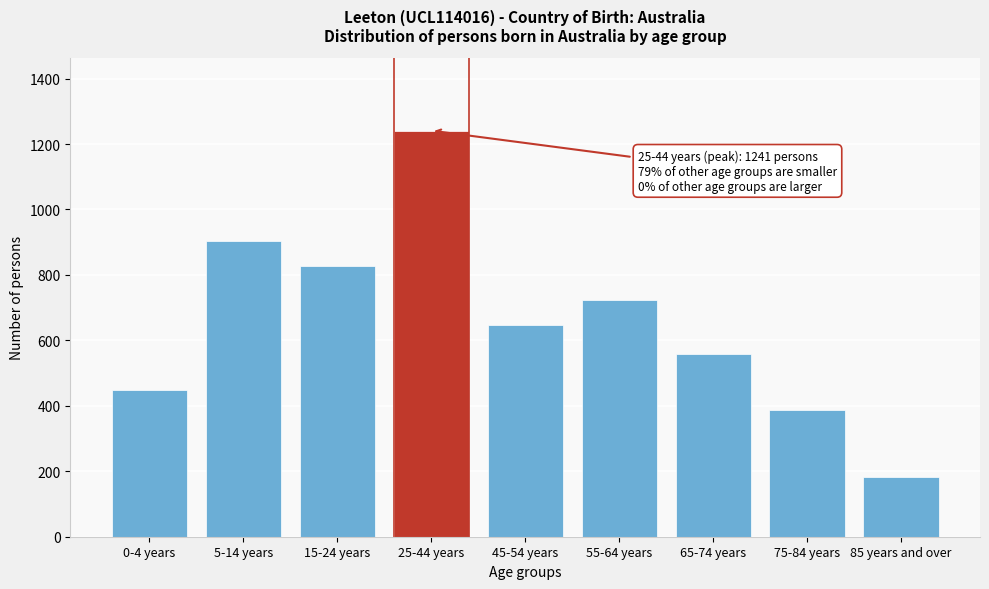

Reading left to right, list all the values displayed in this chart.

447	904	826	1241	647	723	557	387	183